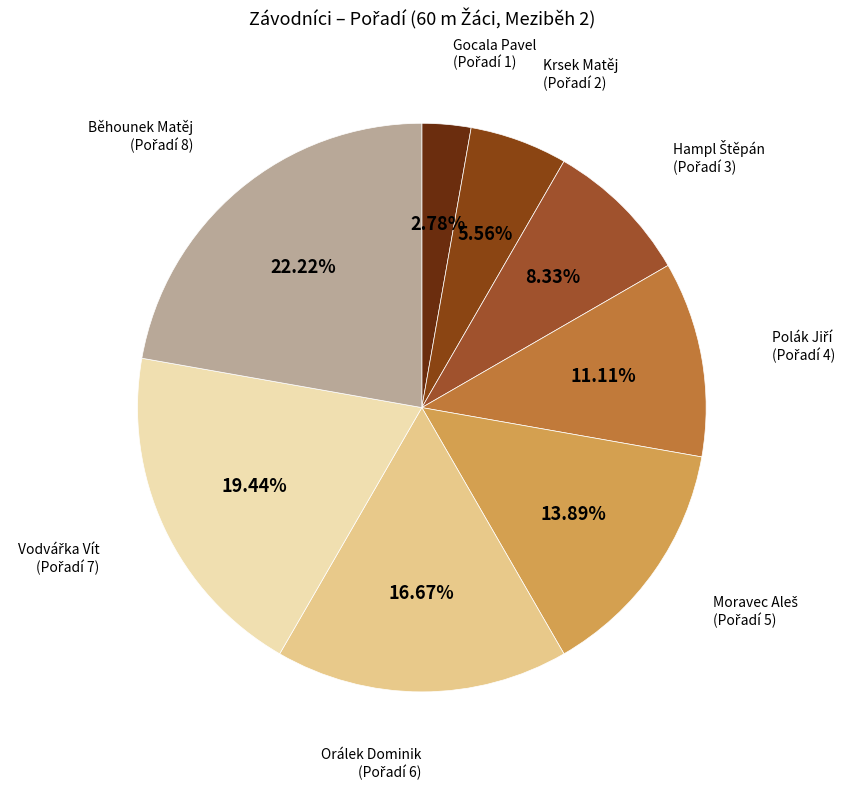

How many slices are in this pie chart?

8